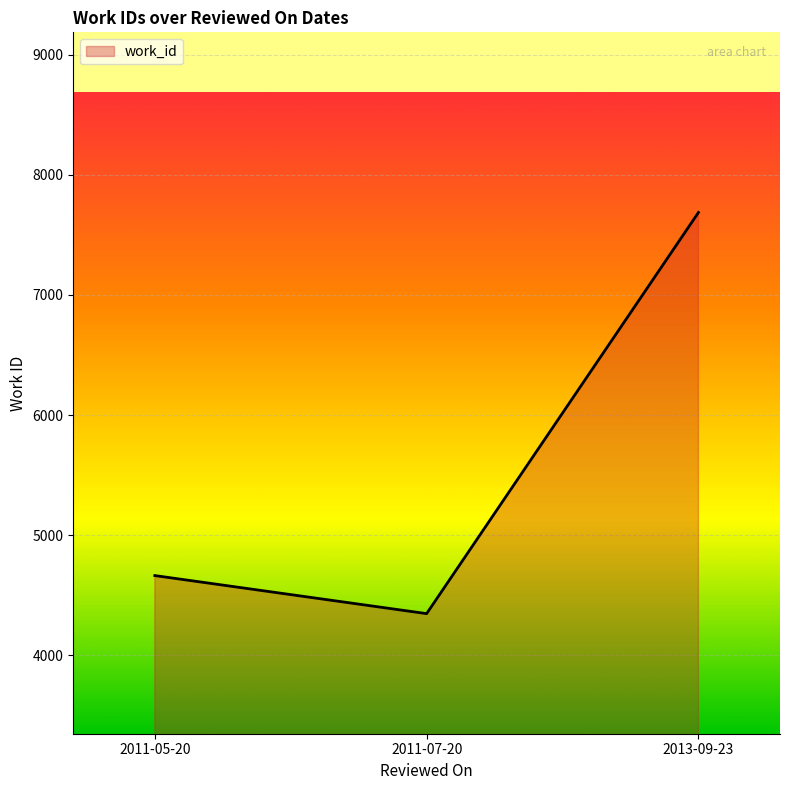

What is the change in value from 2011-05-20 to 2011-07-20?

-317